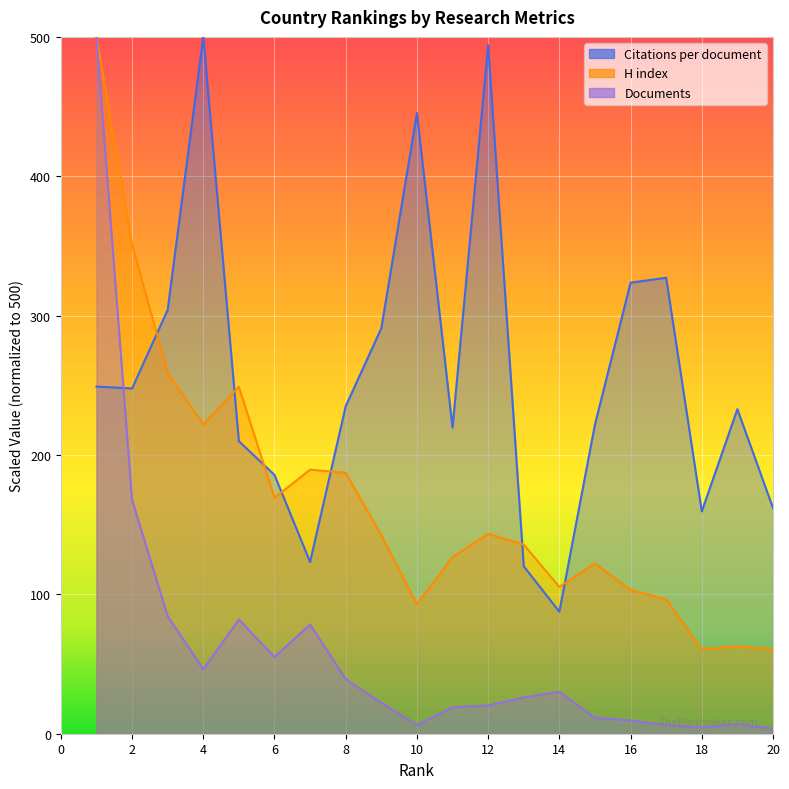

How many data points in Citations per document are less than 235?

10